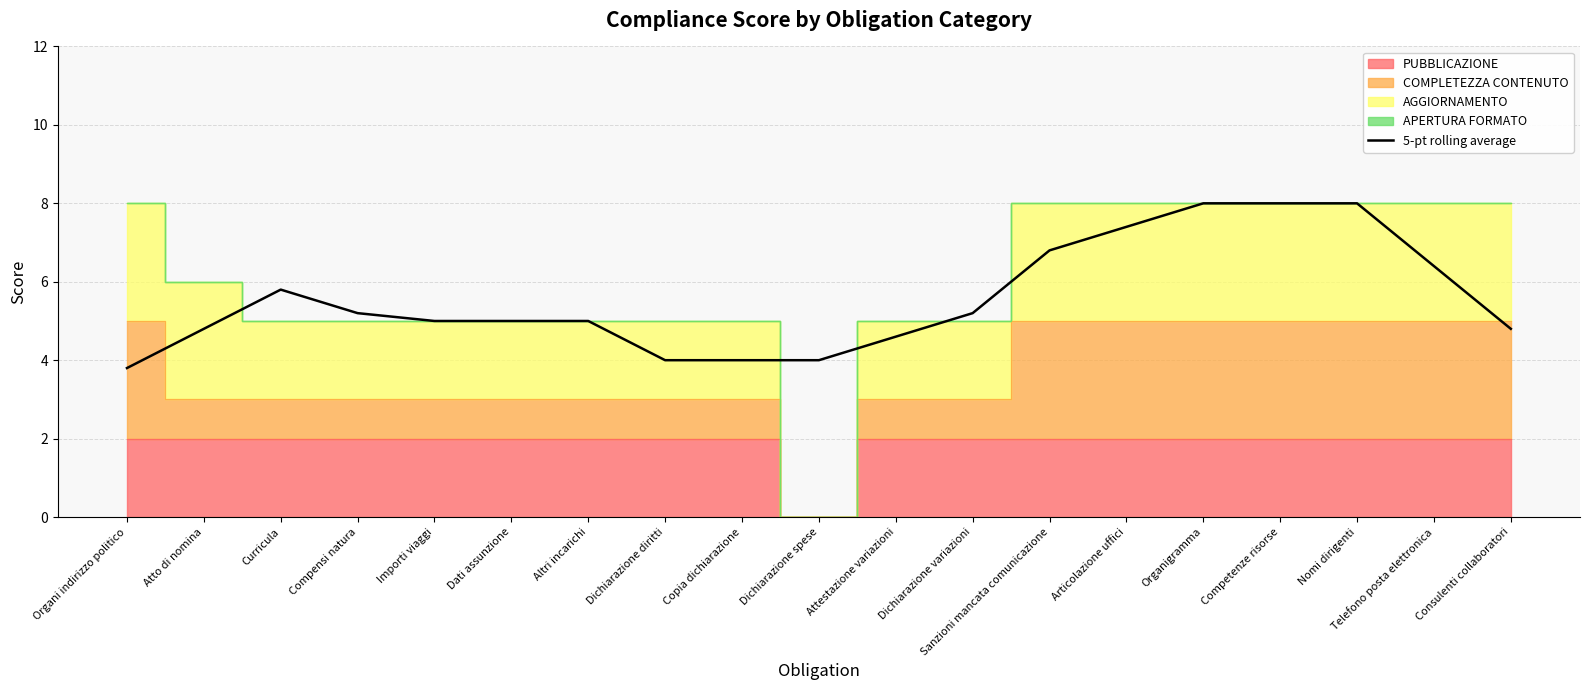

How many data points are above 5?

9